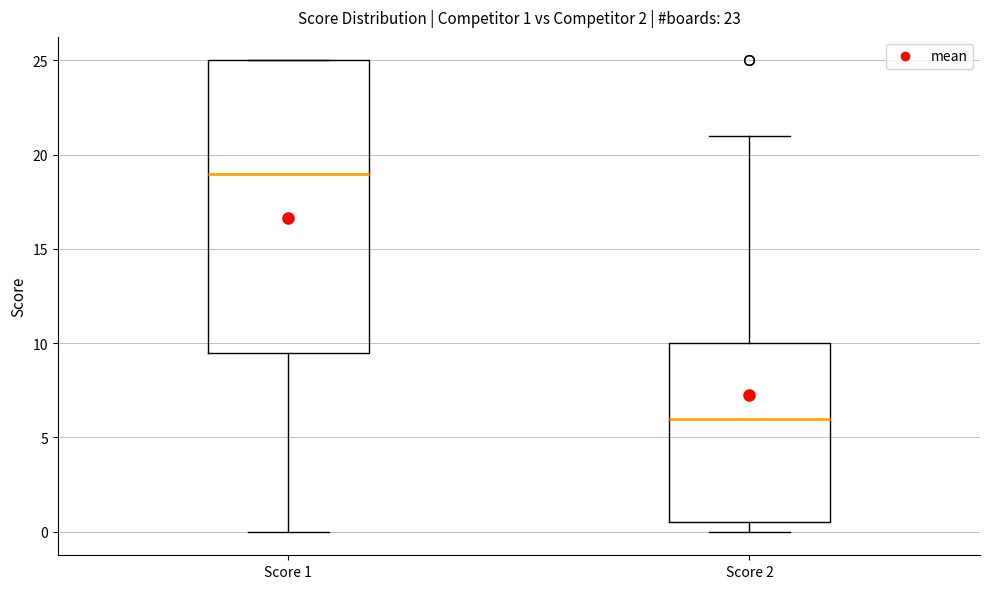

Which box has the lowest median line?

Score 2